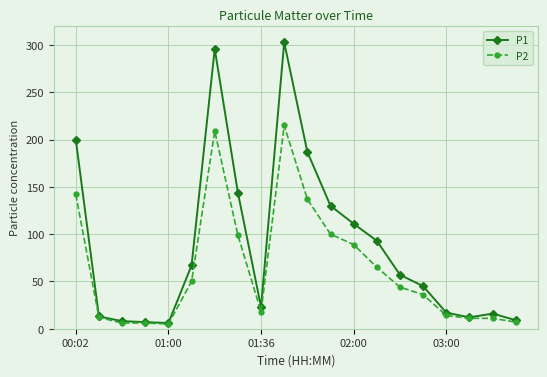

What is the average value of the P1 series?

87